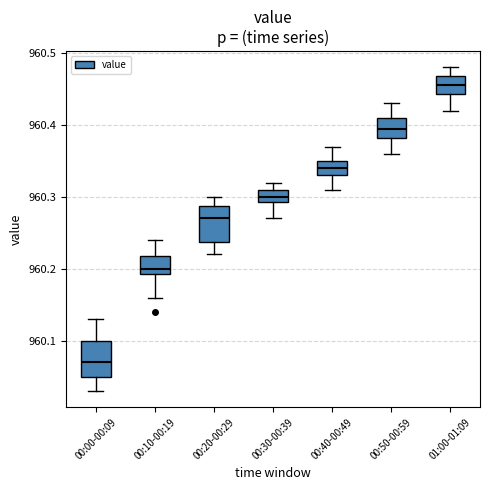

Where is the lower edge of the box for 01:00-01:09 on the y-axis? The values are not printed on the chart, so give them approximately, as read against the axis.

960.44